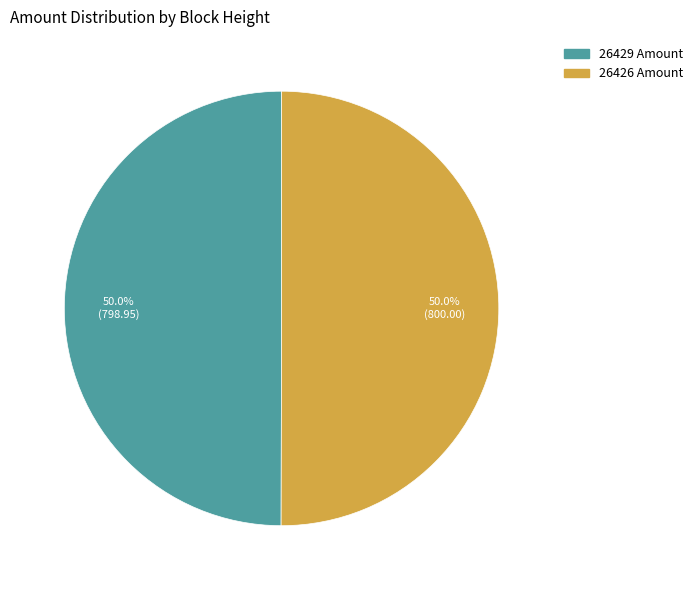

How many segments does this pie chart have?

2